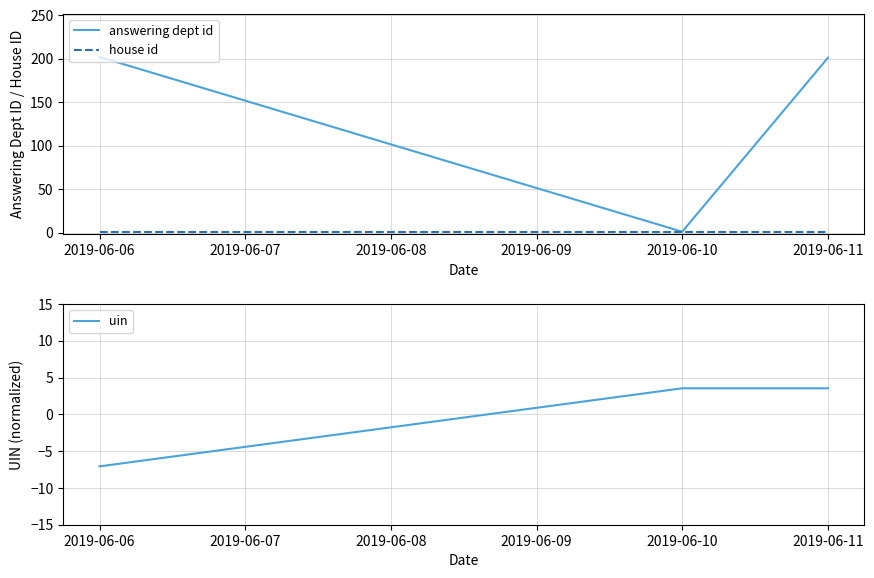

The value of uin at 2019-06-11 is 3.5. True or false?

True